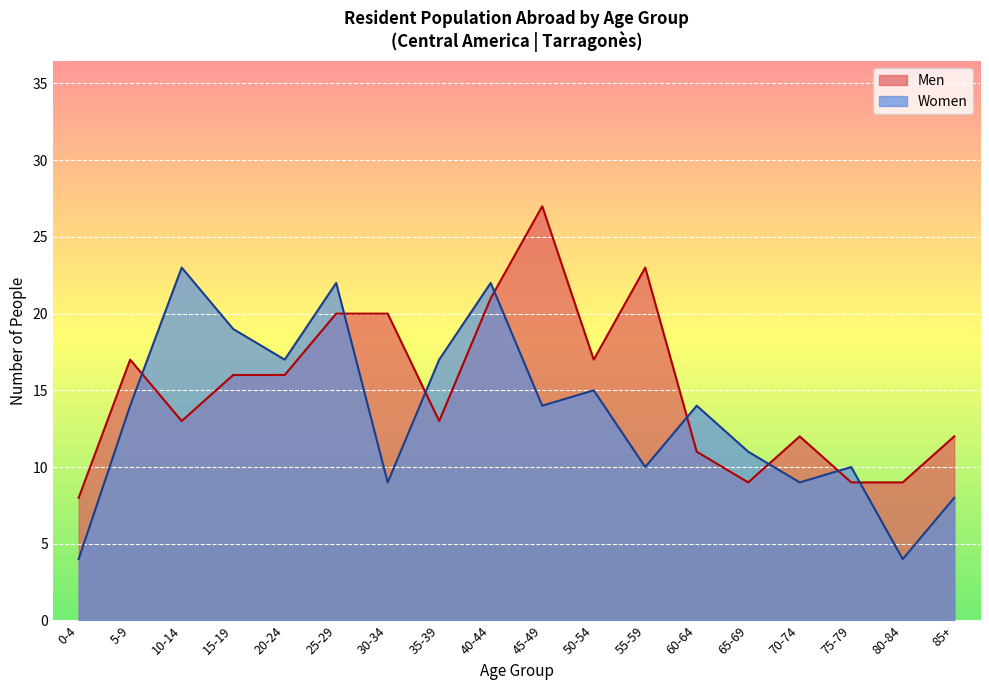

What is the spread (max minus min) of values at 80-84?

5